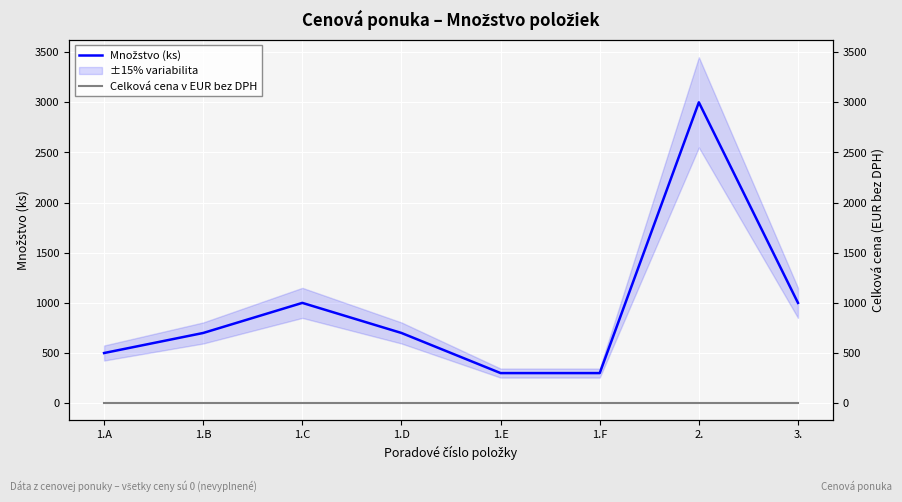

True or false: Množstvo (ks) and Celková cena v EUR bez DPH intersect in this chart.

False